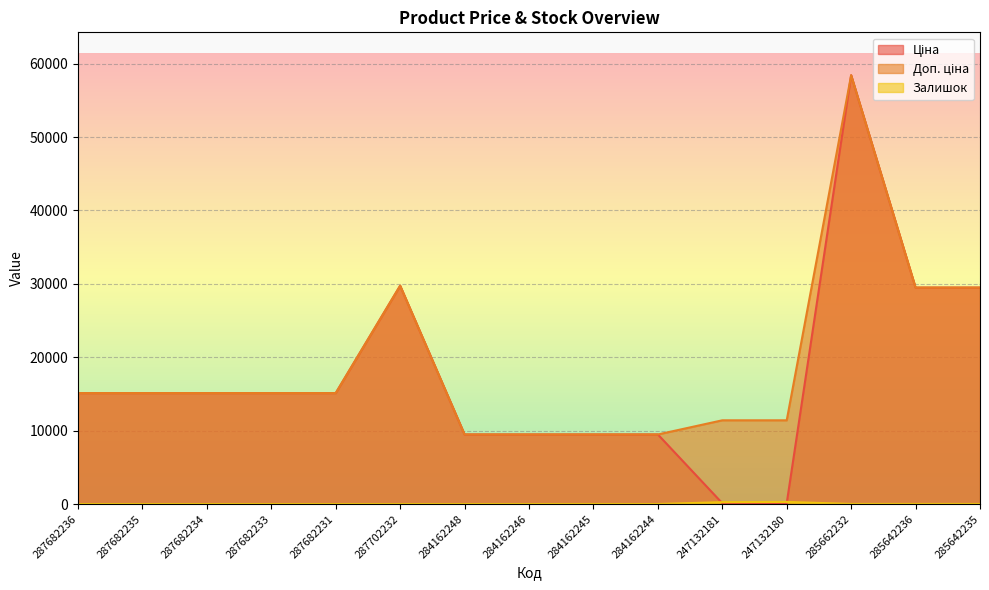

How many values in the Залишок series exceed 0?

7